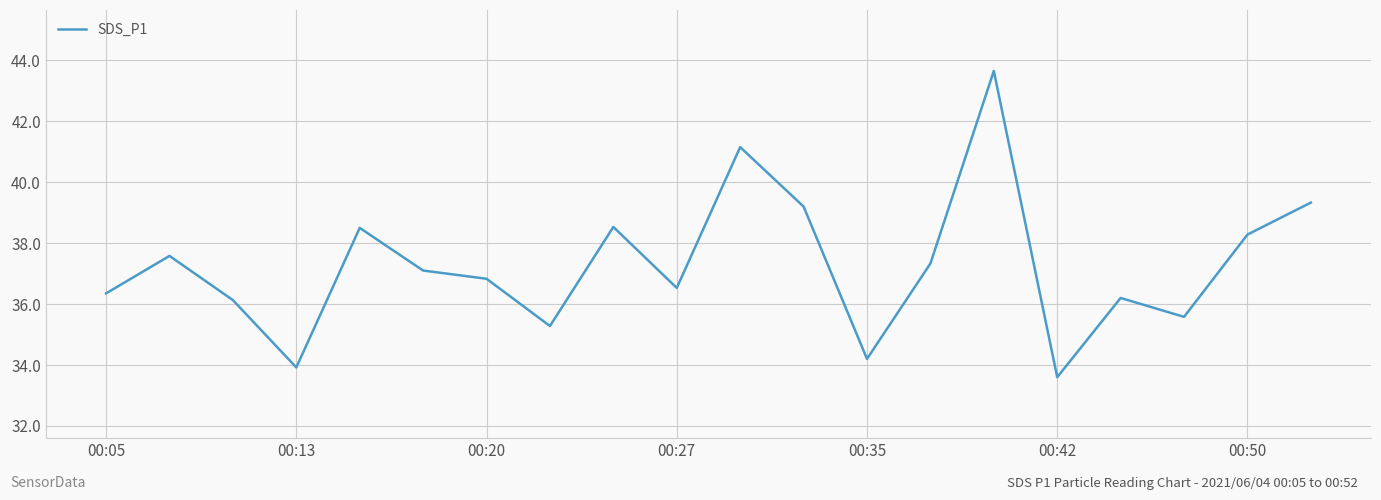

What is the smallest value displayed?

33.6